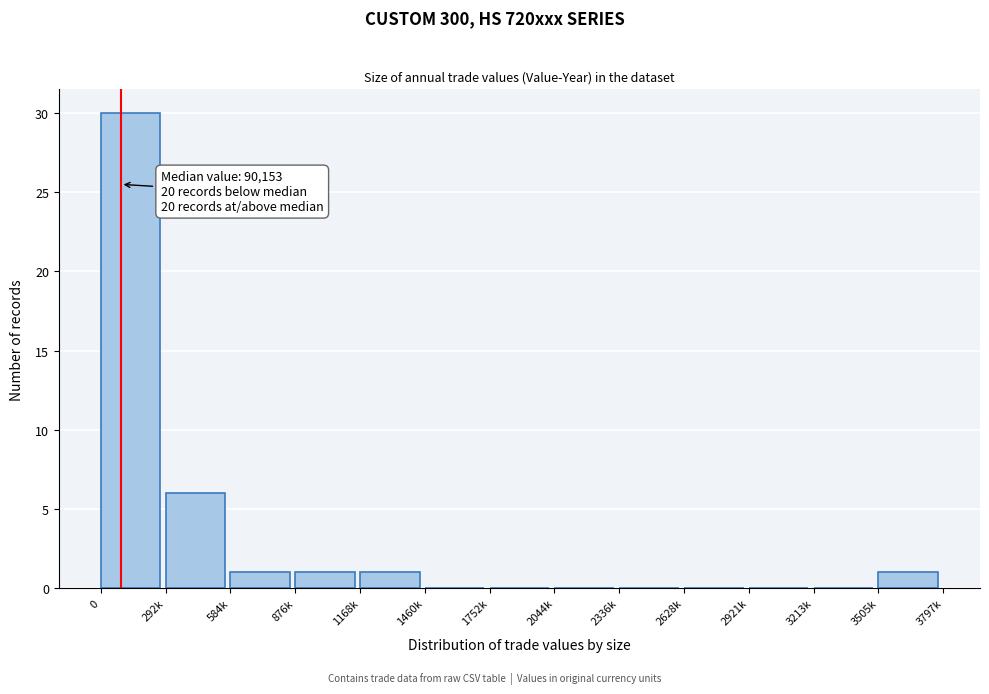

Reading left to right, what are all the values shown in this chart?

0=30	292k=6	584k=1	876k=1	1168k=1	1460k=0	1752k=0	2044k=0	2336k=0	2628k=0	2921k=0	3213k=0	3505k=1